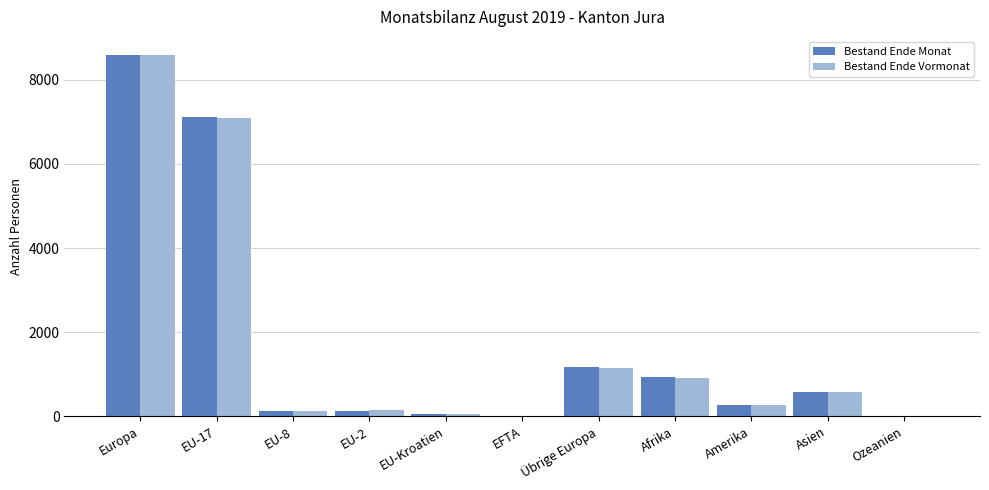

What is the total value across all series at EU-2?

274